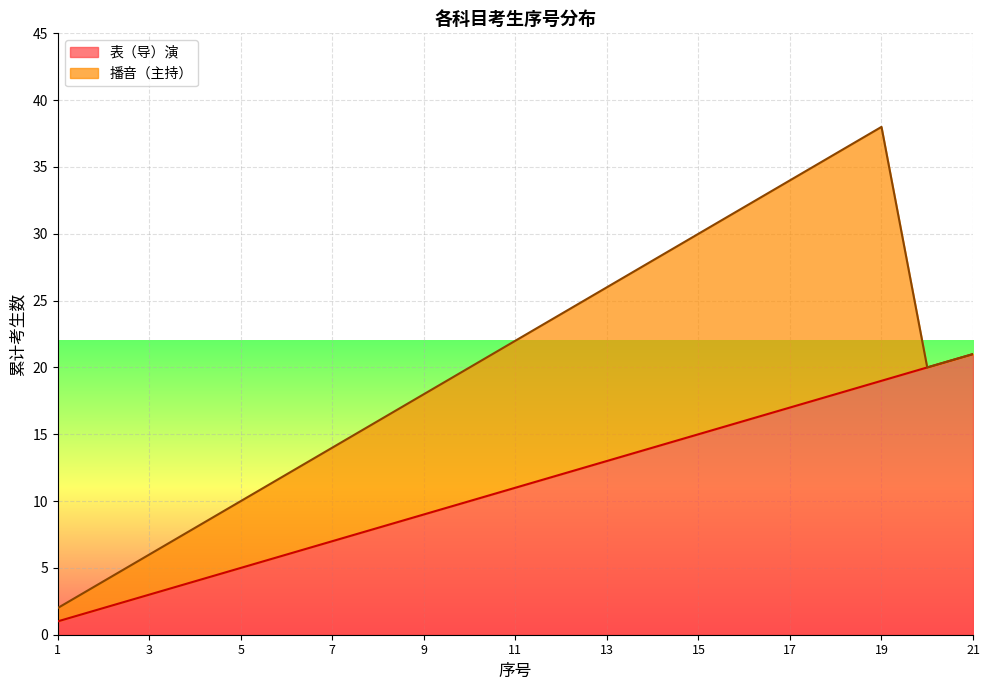

Which label corresponds to the smallest value in the chart?

1